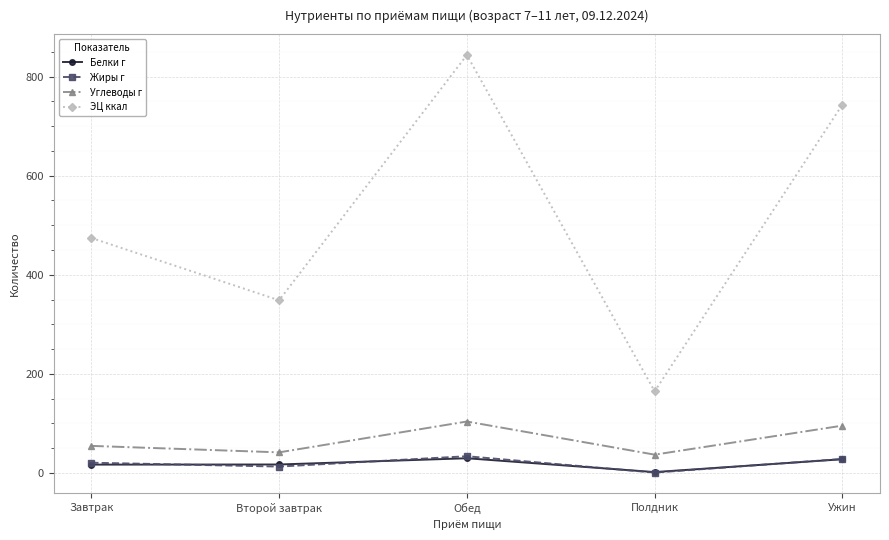

Which series has the largest range (max minus min)?

ЭЦ ккал